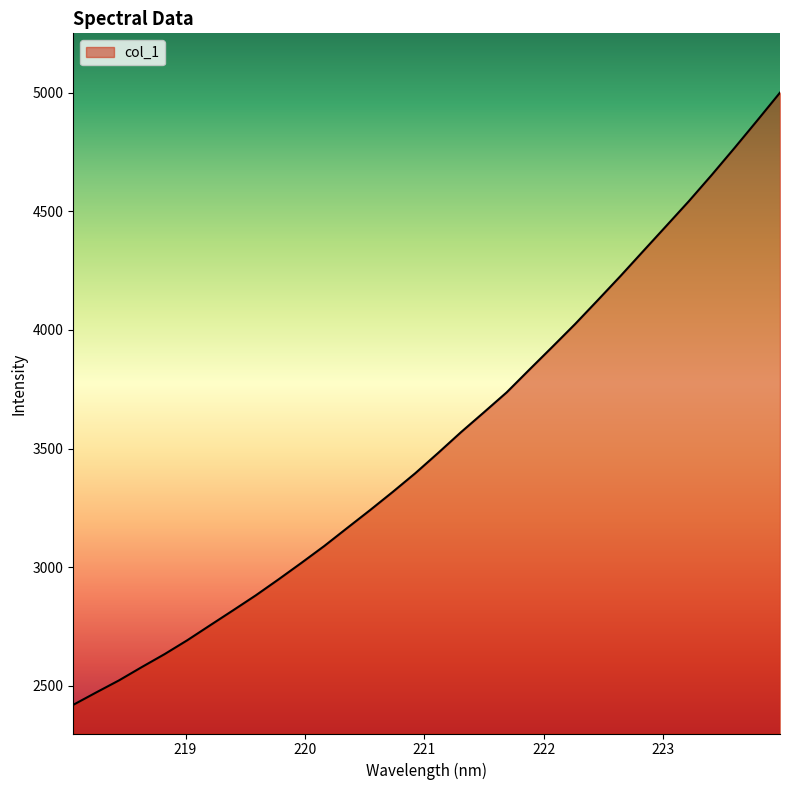

What is the difference between the maximum and minimum values?

2581.0